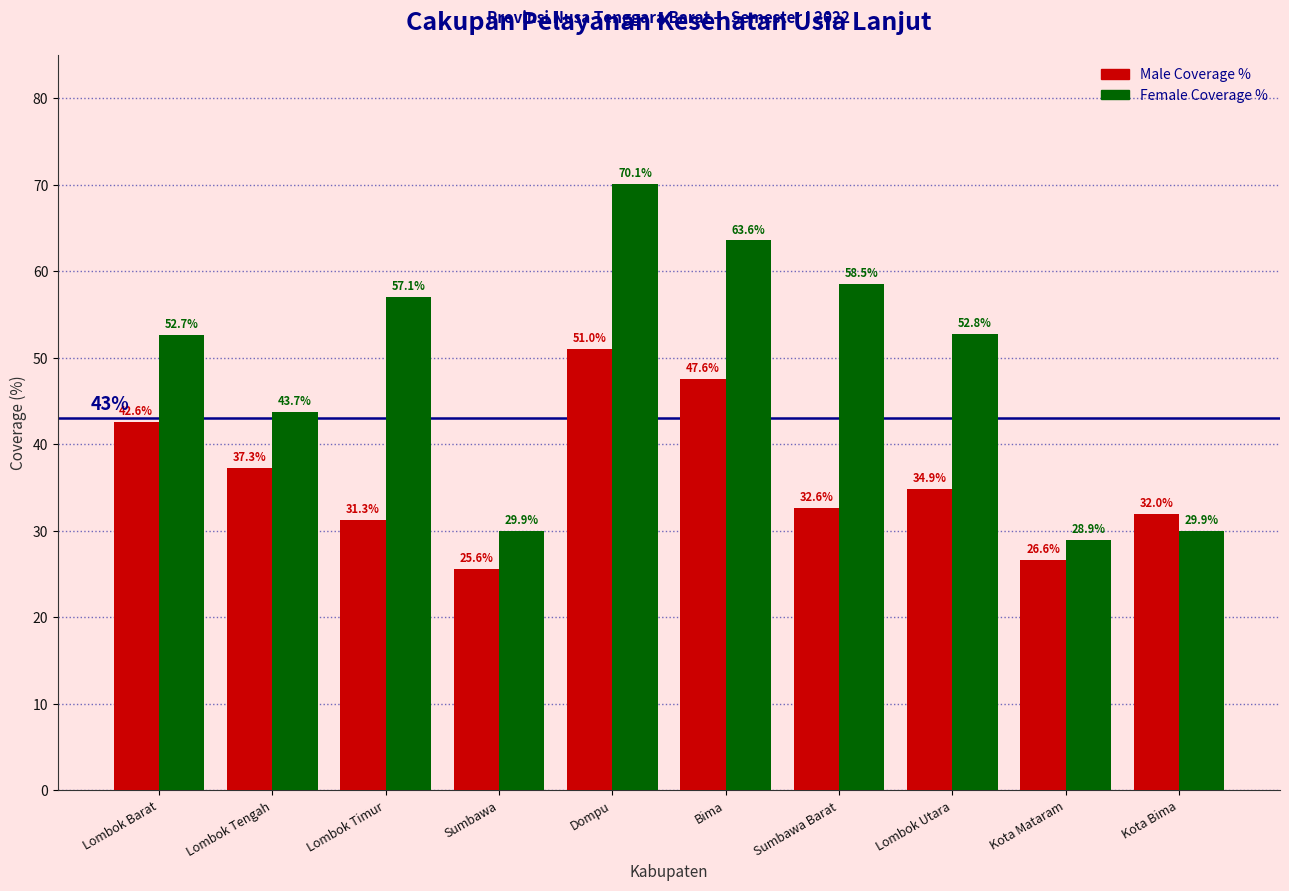

What is the highest value of the Male Coverage % series?

51.0